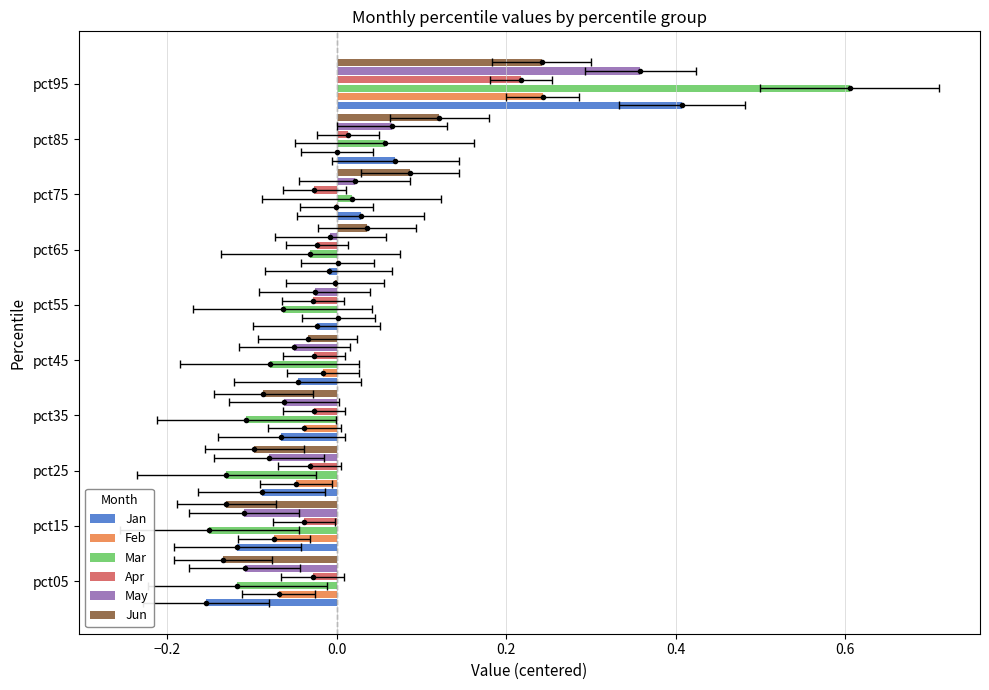

The Mar series shows -0.0 at pct45. True or false?

False